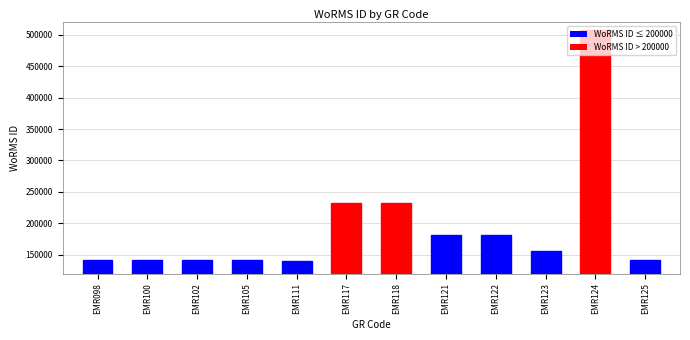

How many data points are less than 156494?

6